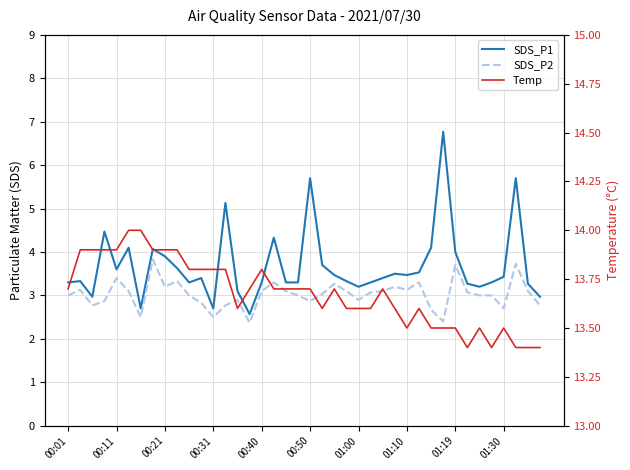

True or false: SDS_P2 and Temp intersect in this chart.

False